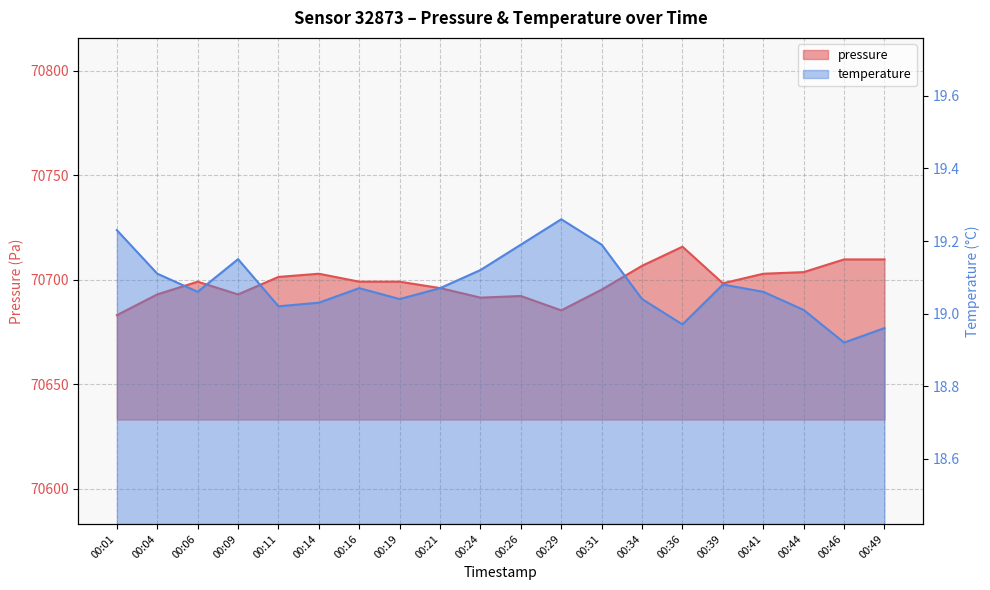

How many data points in pressure are above 70699?

11